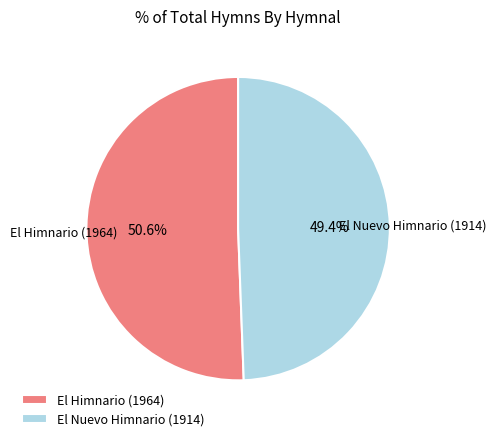

What is the ratio of the value at El Himnario (1964) to the value at El Nuevo Himnario (1914)?

1.0